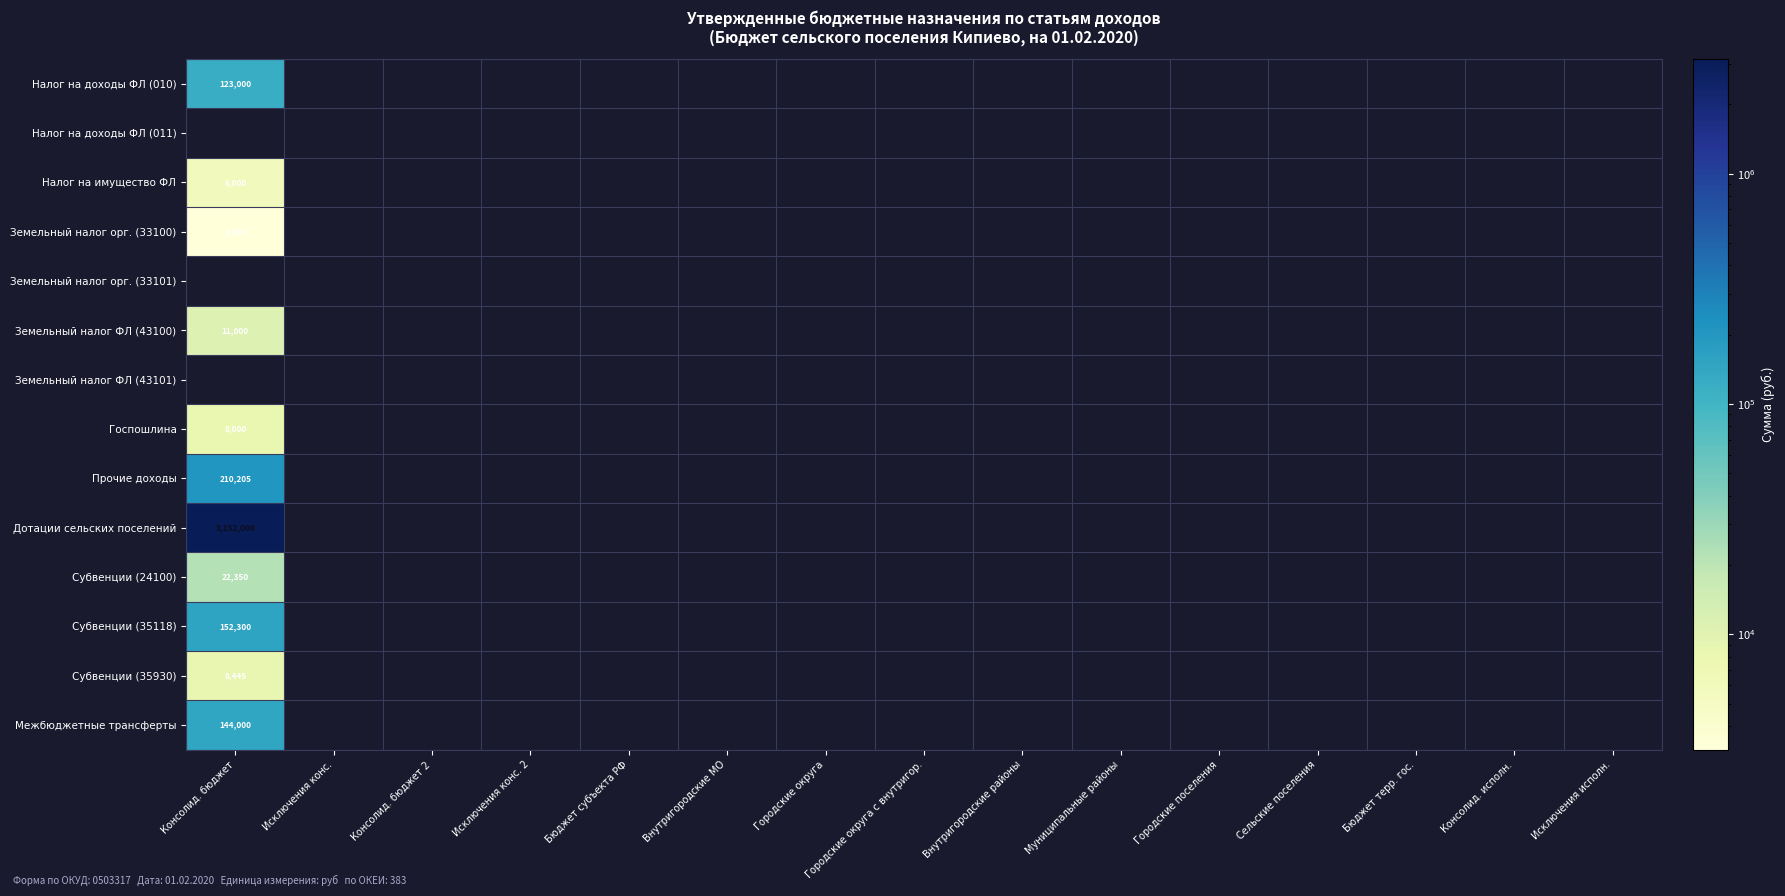

Is the value of Межбюджетные трансферты at Внутригородские МО greater than the value of Субвенции (24100) at Сельские поселения?

No